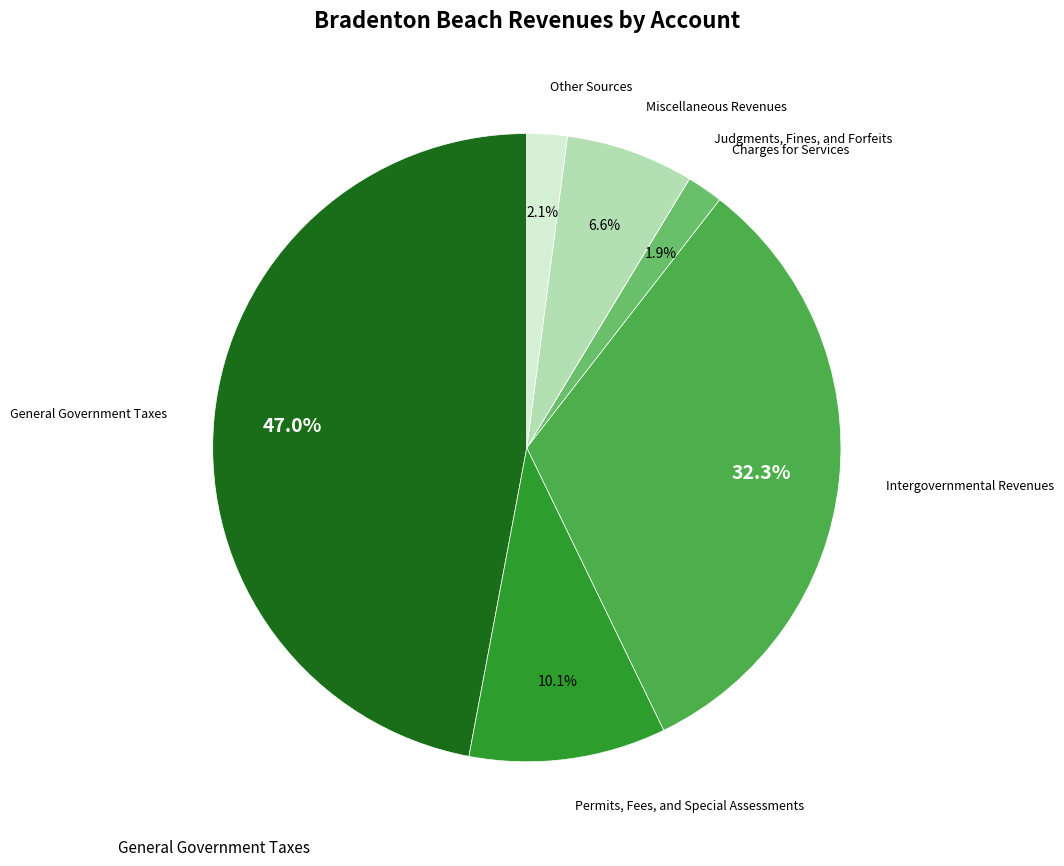

Does any single category account for the majority?

No